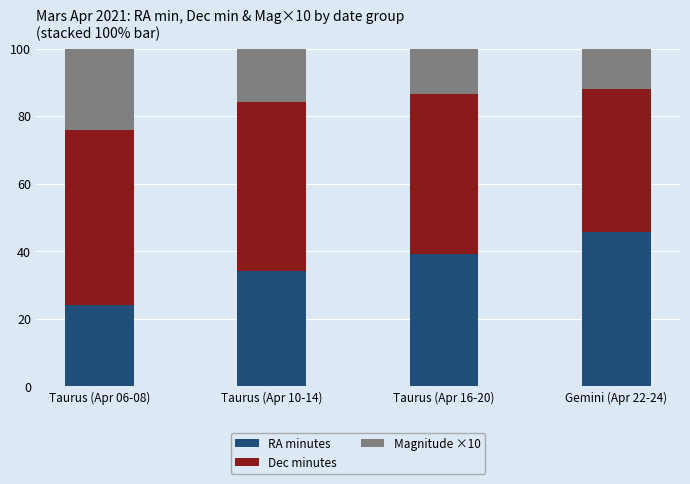

At which label does RA minutes reach its minimum?

Taurus (Apr 06-08)